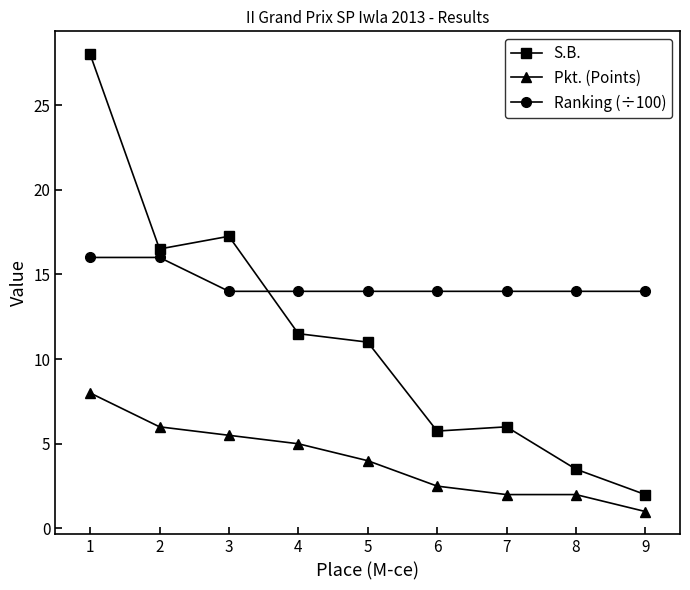

What is the value of the S.B. point at the 6th from the left?

5.8